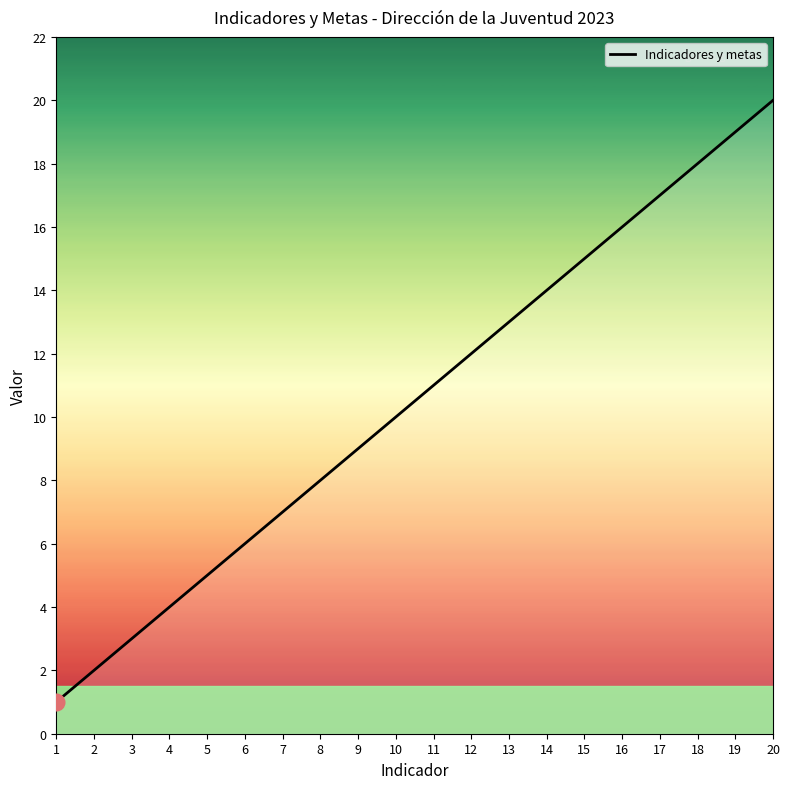

What is the difference between the values at 8 and 18?

10